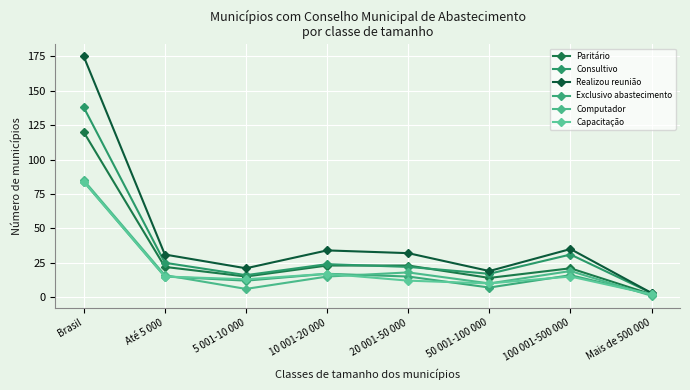

How many lines are shown in the chart?

6